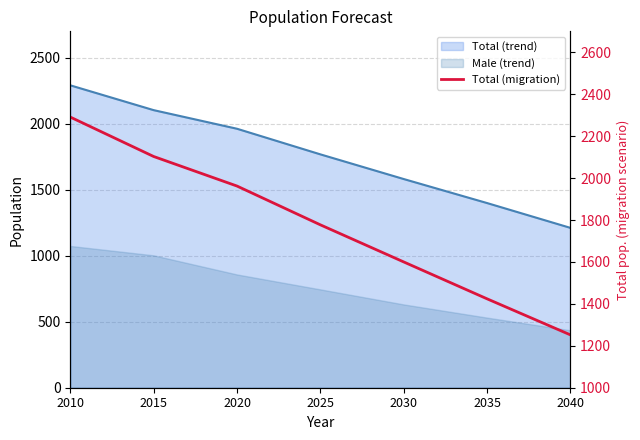

Does the chart display data point markers on the line(s)?

No